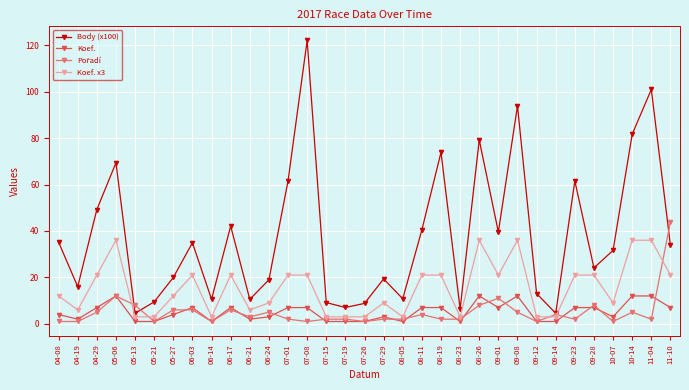

The Koef. series shows 7.0 at 08-11. True or false?

True